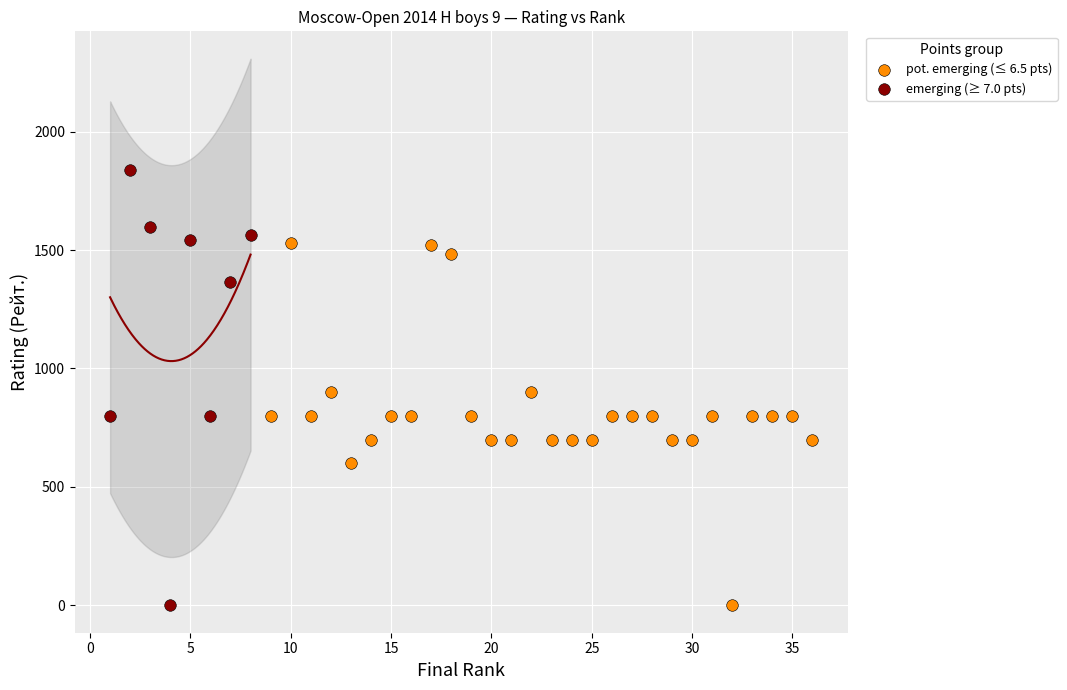

Which series has the widest spread of Y values?

emerging (≥ 7.0 pts)